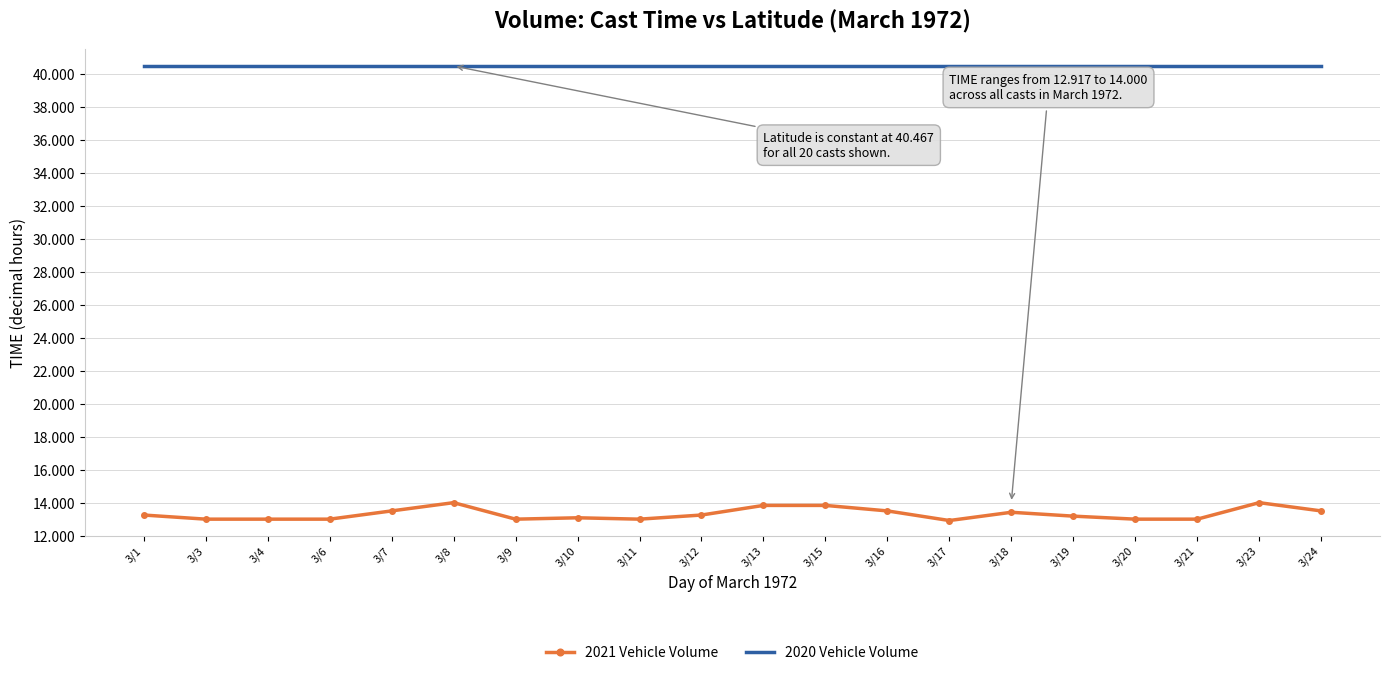

What is the spread (max minus min) of values at 3/4?

27.5